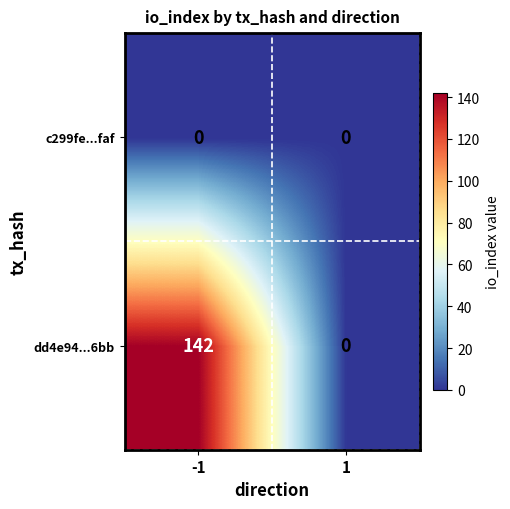

What is the greatest value displayed?

142